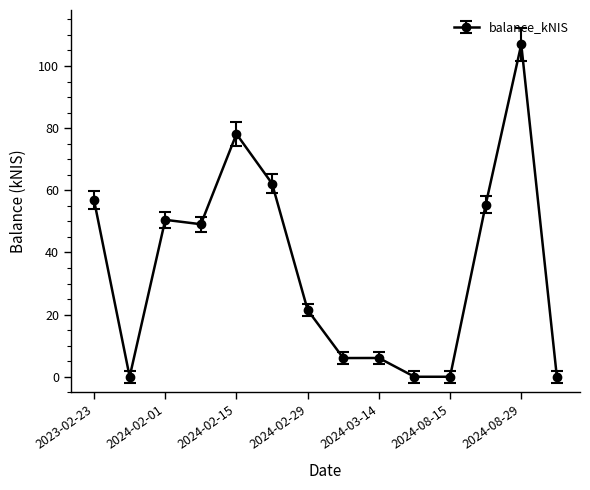

What is the value of the 5th point from the left?

78.1